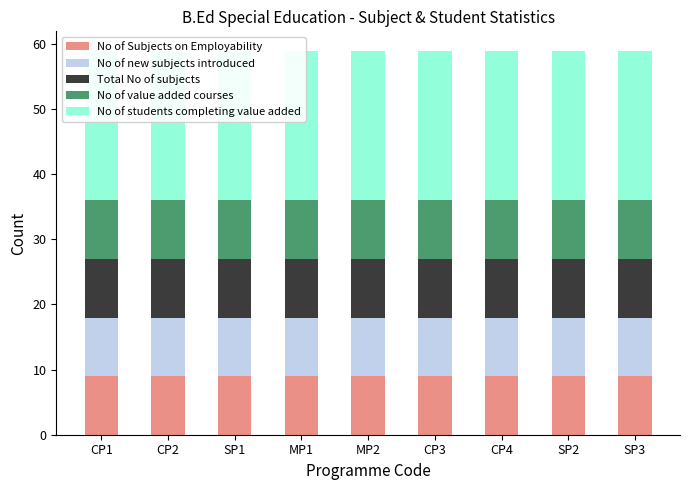

Reading right to left, extract all data points from this chart.

No of Subjects on Employability: 9	9	9	9	9	9	9	9	9
No of new subjects introduced: 9	9	9	9	9	9	9	9	9
Total No of subjects: 9	9	9	9	9	9	9	9	9
No of value added courses: 9	9	9	9	9	9	9	9	9
No of students completing value added: 23	23	23	23	23	23	23	23	23